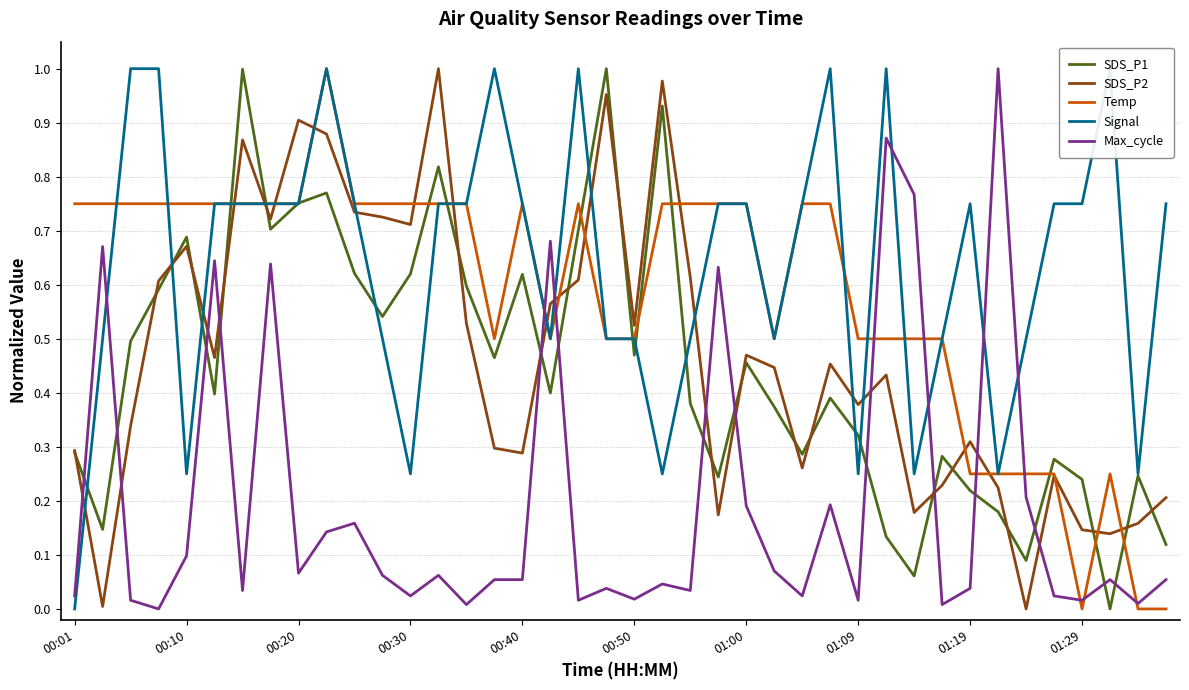

True or false: Signal and Max_cycle cross at least once.

True